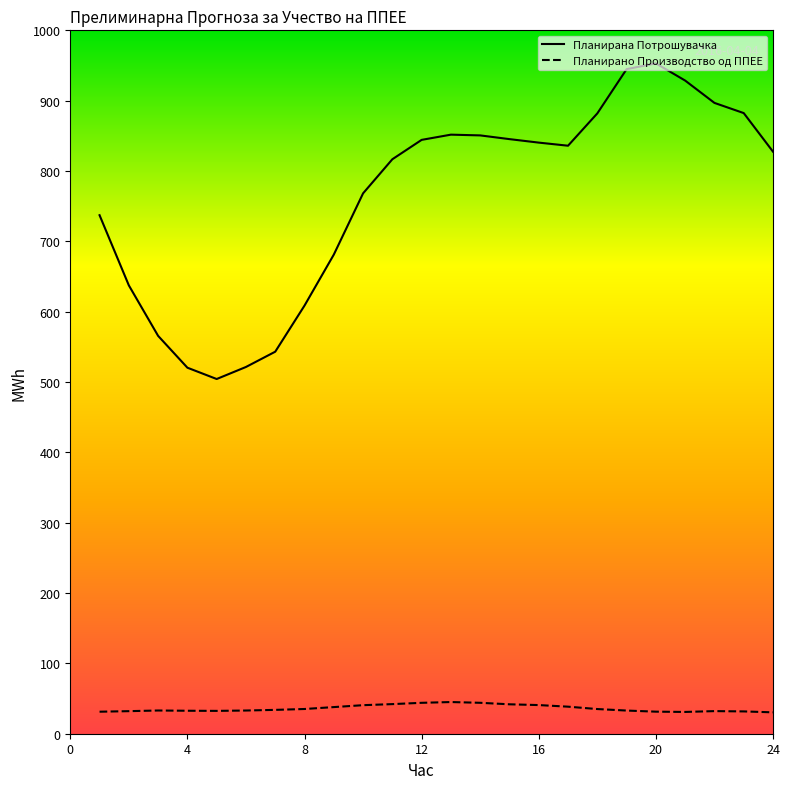

List the series in order of their peak value, highest first.

Планирана Потрошувачка, Планирано Производство од ППЕЕ